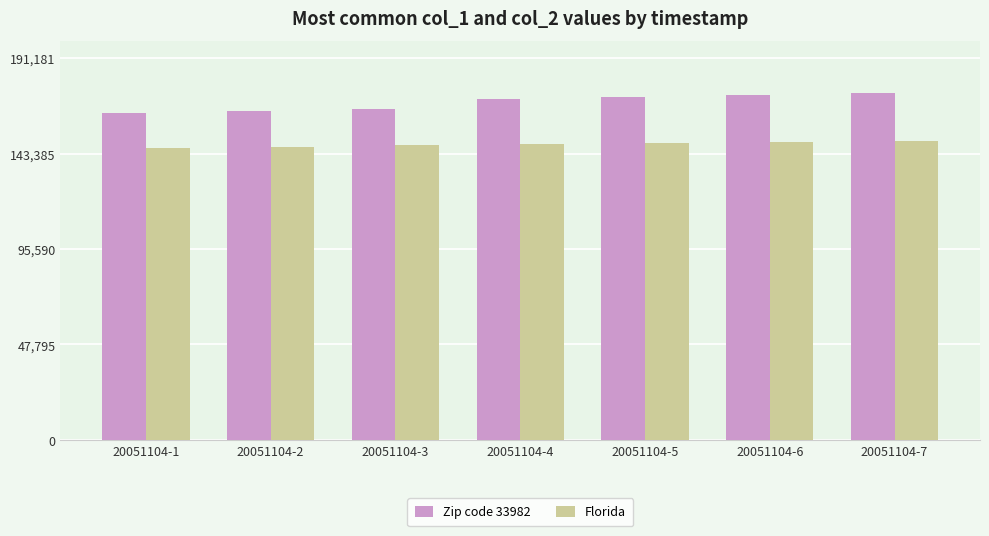

Rank the series at 20051104-4 from lowest to highest value.

Florida, Zip code 33982